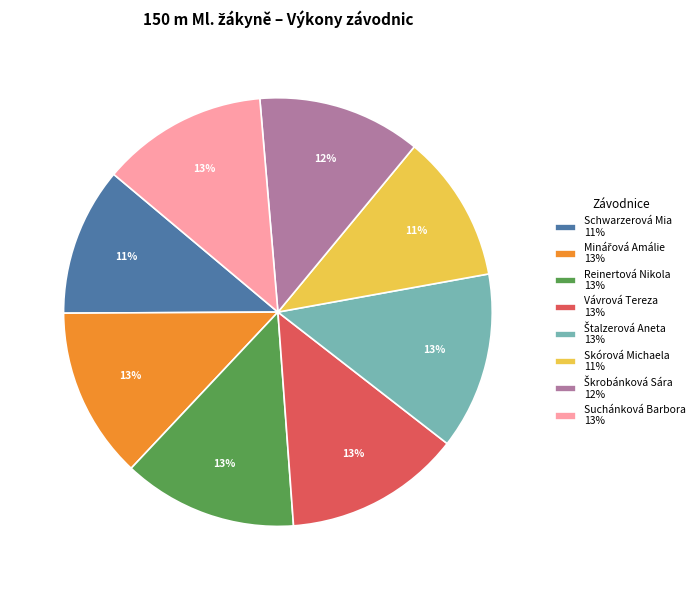

Between Reinertová Nikola 13% and Schwarzerová Mia 11%, which is larger?

Reinertová Nikola 13%